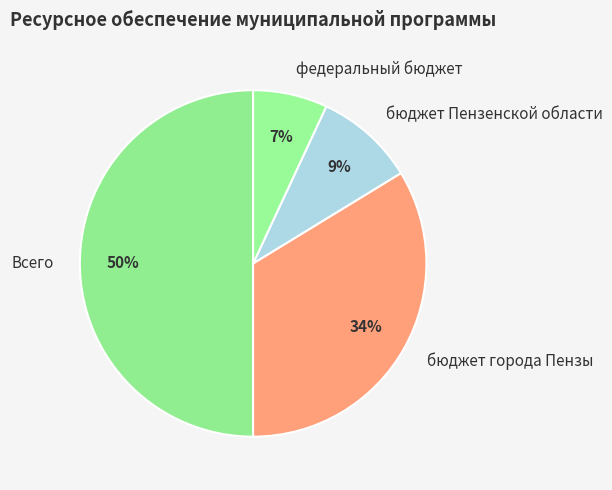

Between бюджет Пензенской области and федеральный бюджет, which is larger?

бюджет Пензенской области